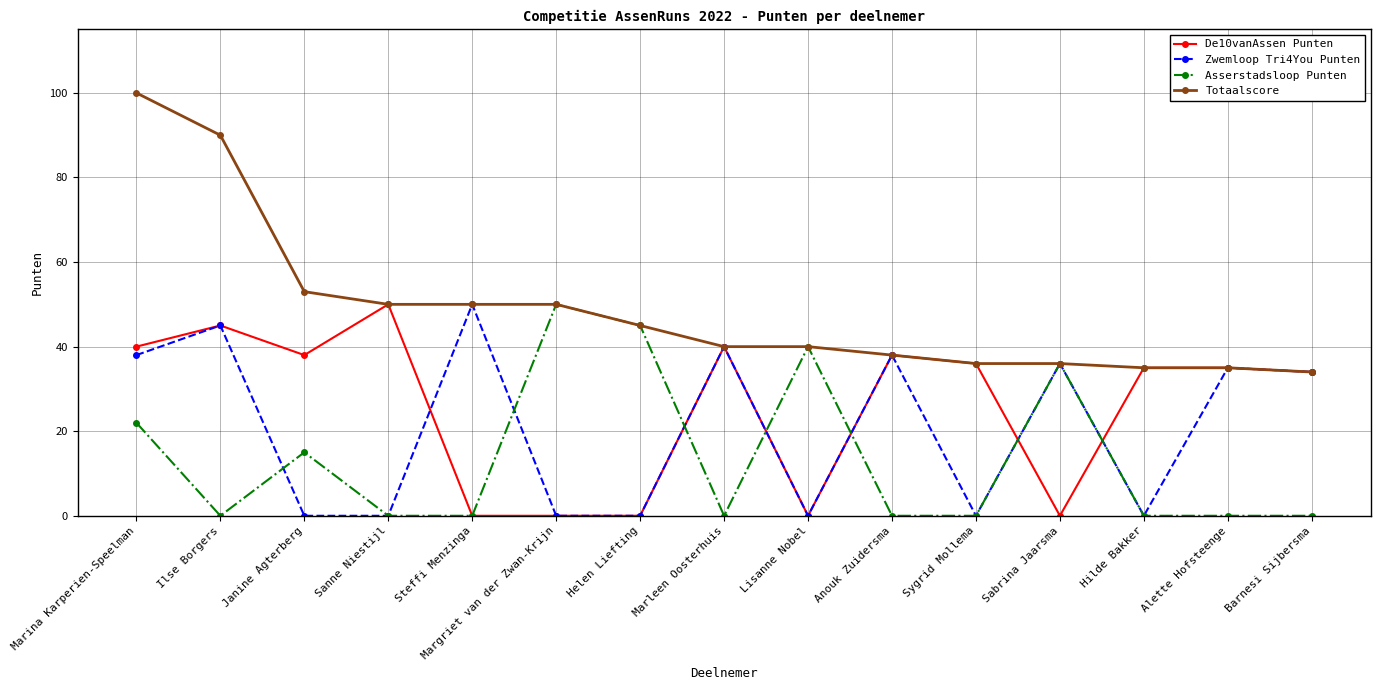

Between Sygrid Mollema and Barnesi Sijbersma, which series saw the biggest shift?

Zwemloop Tri4You Punten